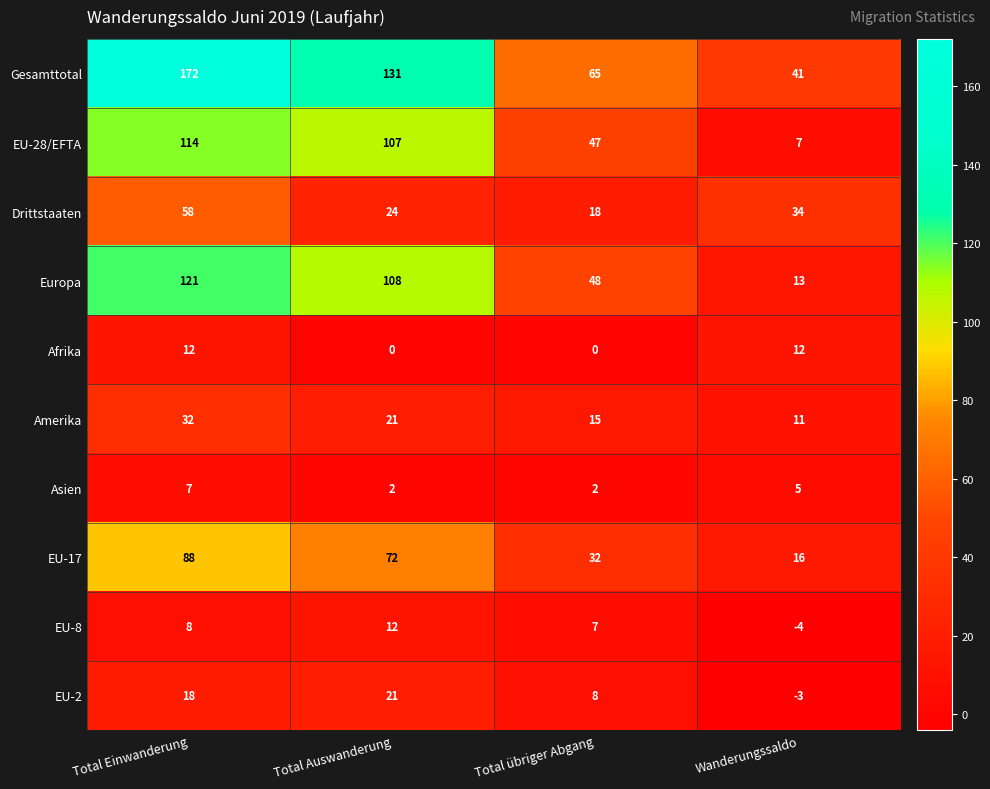

Which series has the largest total across all categories?

Gesamttotal